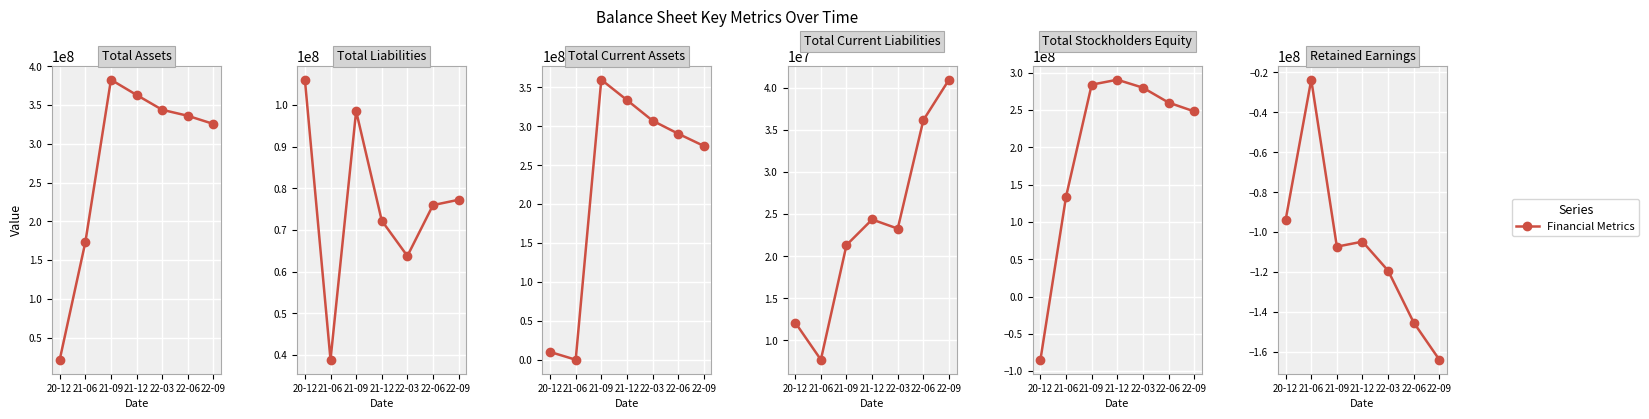

How many points are higher than both their immediate neighbors (excluding endpoints)?

2